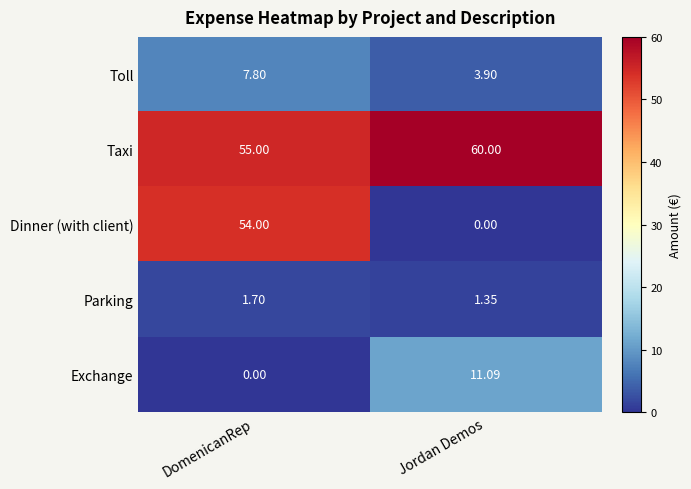

At which label does Toll reach its minimum?

Jordan Demos